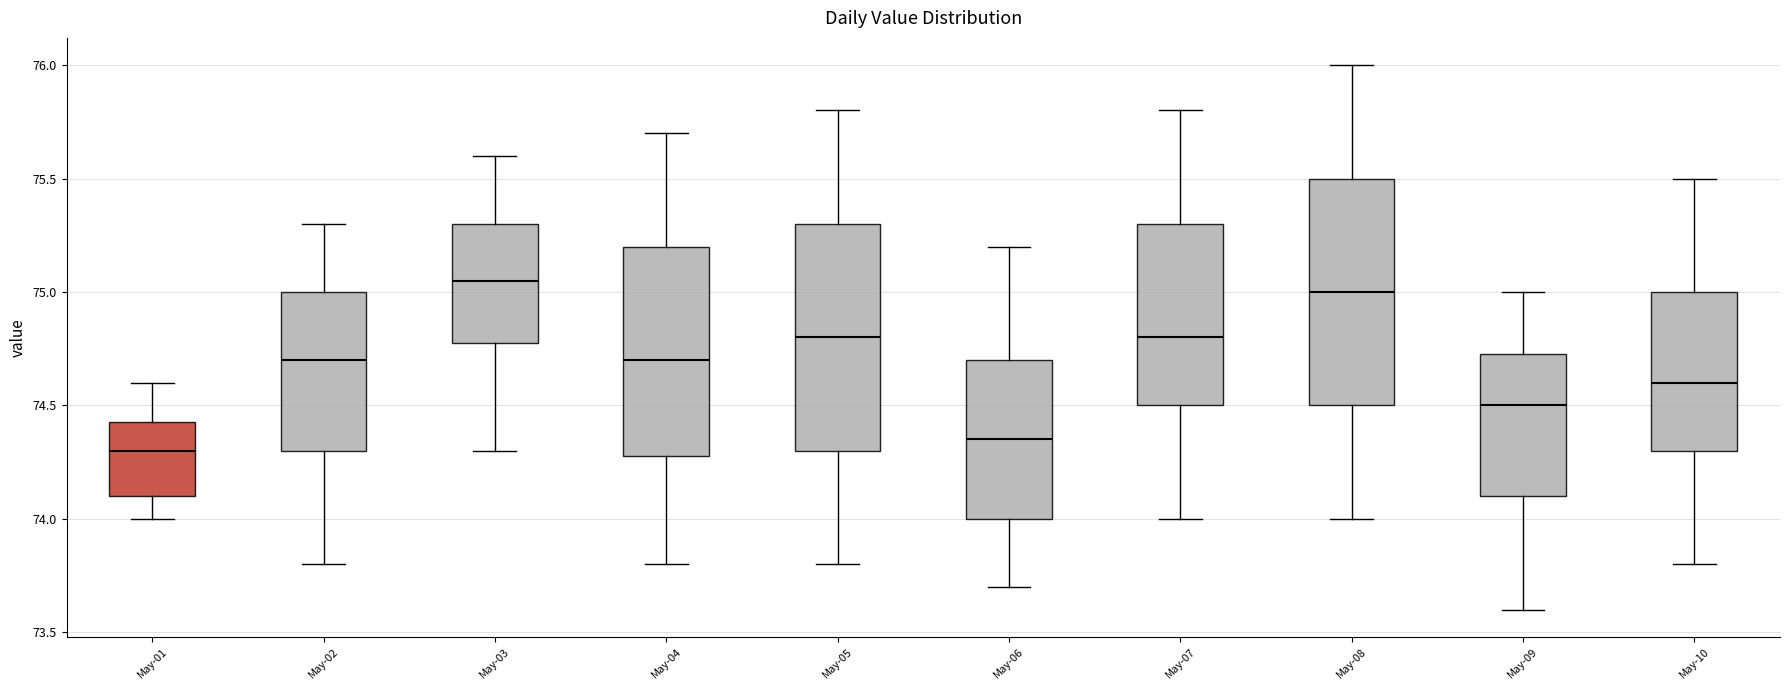

Where does the upper whisker of the box for May-04 end on the y-axis? The values are not printed on the chart, so give them approximately, as read against the axis.

75.70